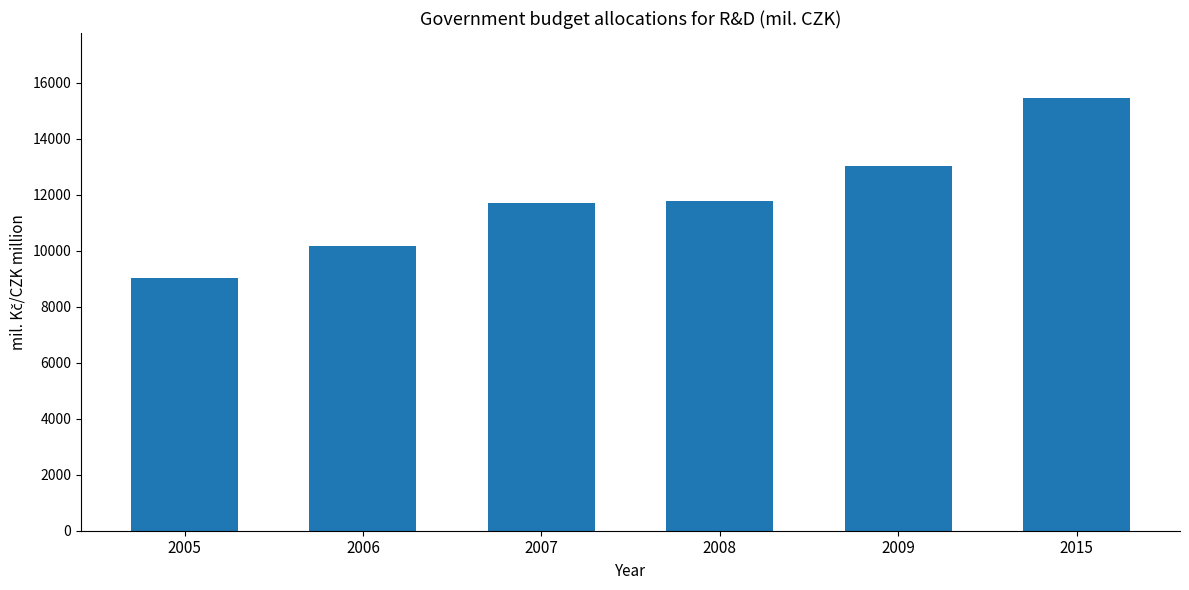

What is the difference between the second highest and minimum values?

4005.2